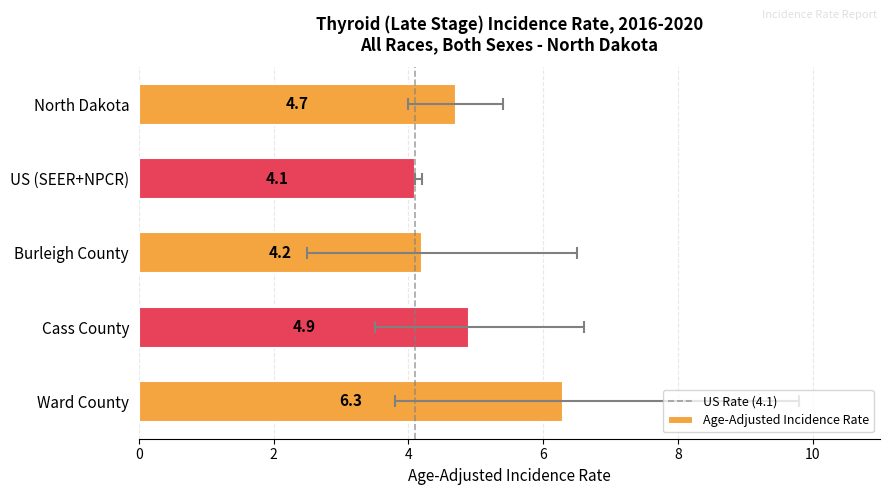

What is the label of the 5th bar from the left?

Ward County